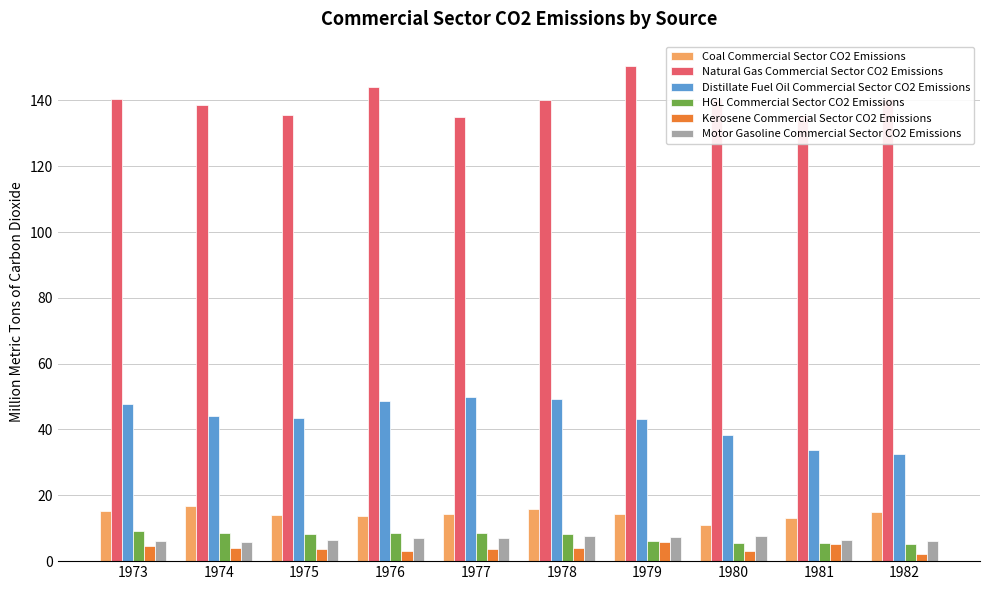

At which label does HGL Commercial Sector CO2 Emissions first exceed 8?

1973